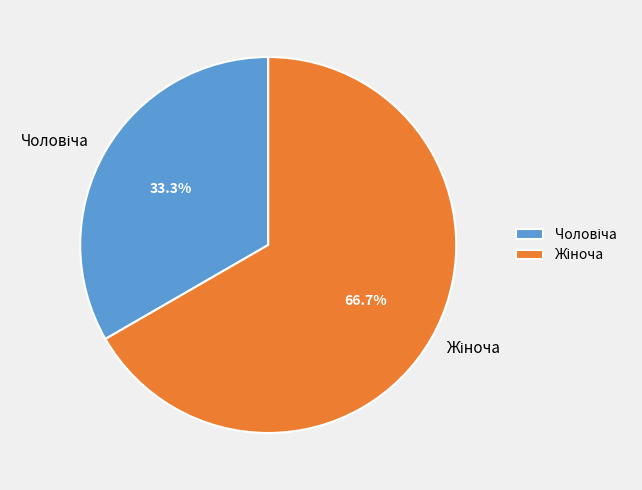

Does any single category account for the majority?

Yes